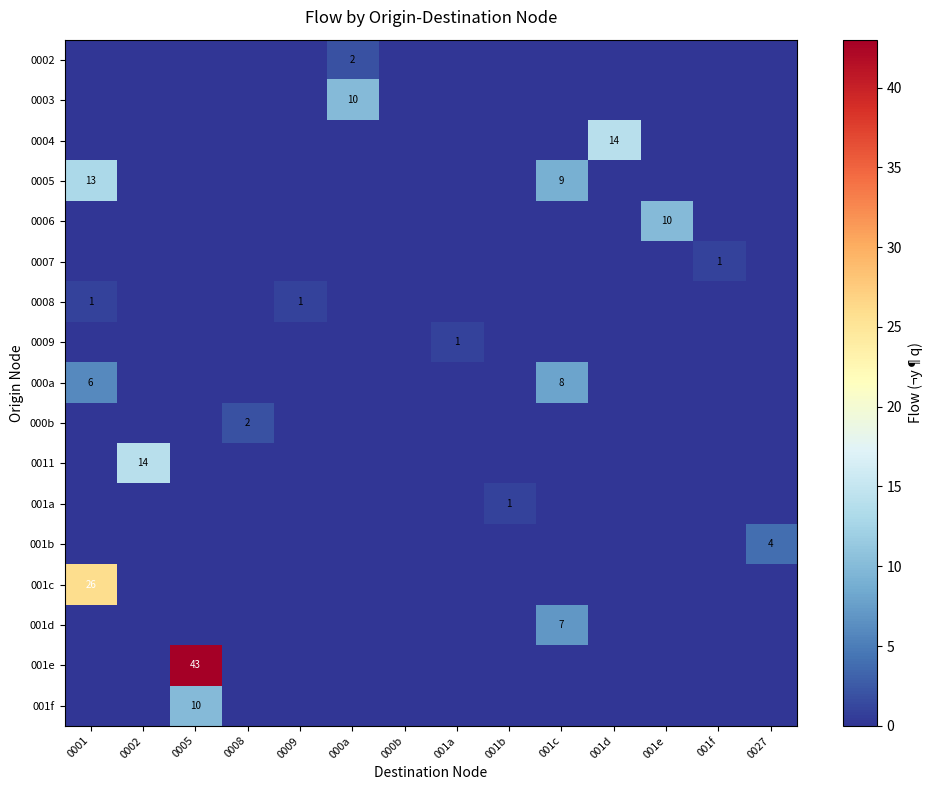

Which series has the largest total across all categories?

001e